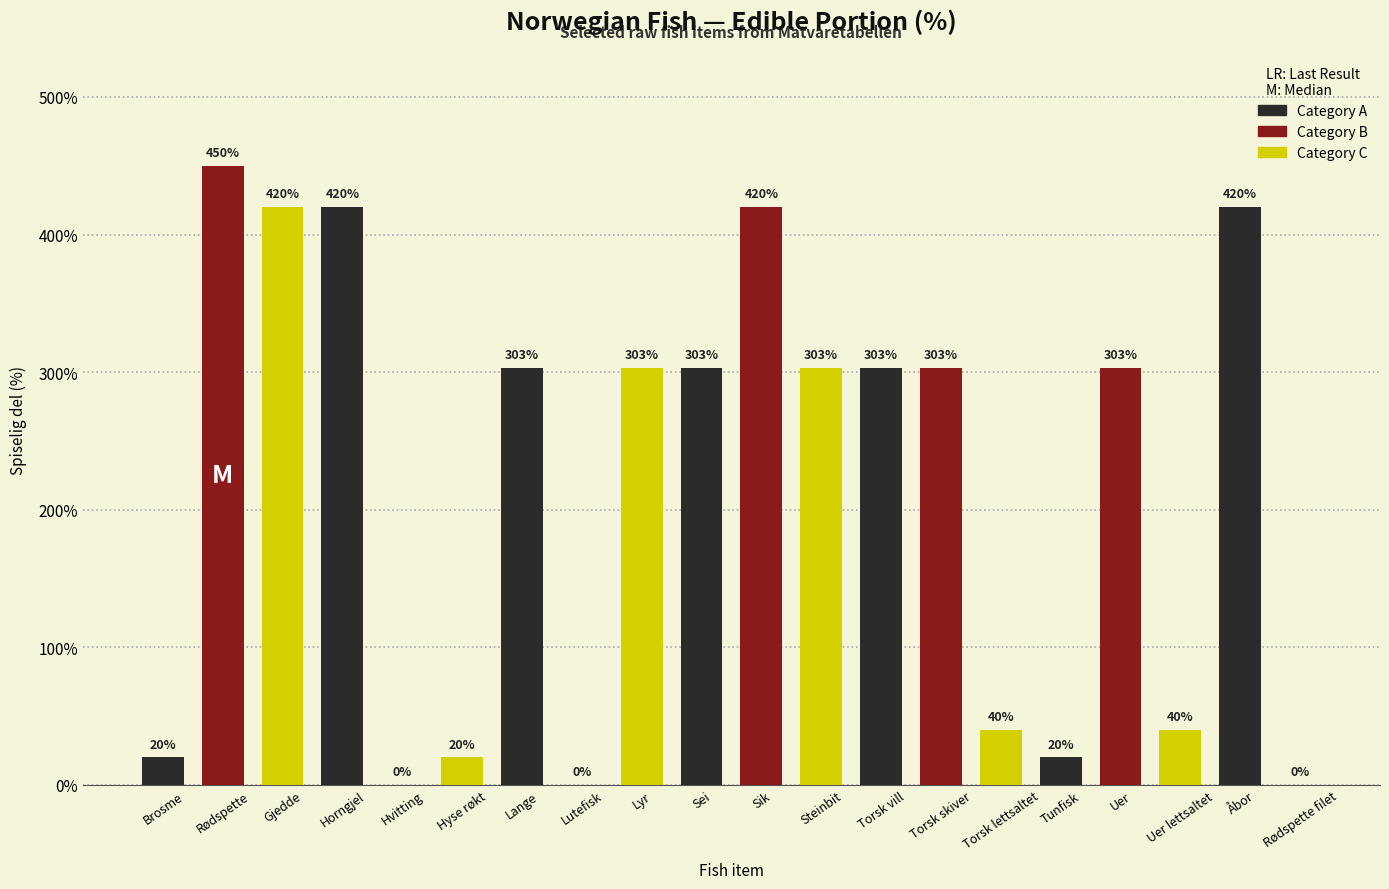

The value at Lange is 303. True or false?

True